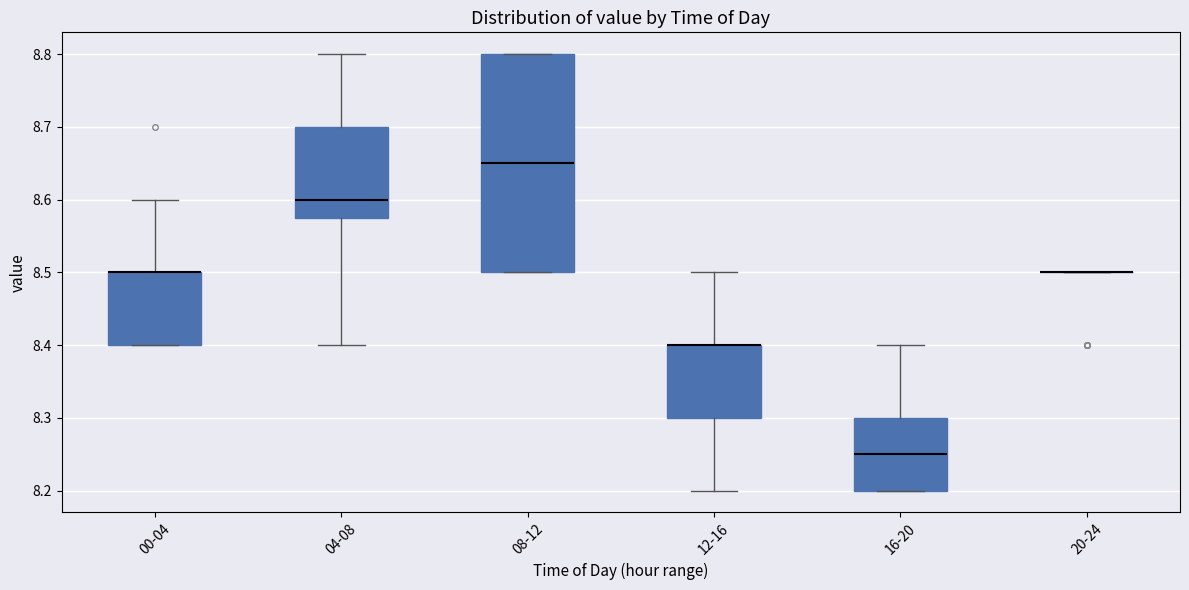

Reading left to right, transcribe this box plot: for each box, give where its median line is, the range the box spans, and where its two whiskers end, as read against the y-axis. The values are not printed on the chart, so give them approximately, as read against the axis.

00-04: median 8.50 (drawn on the box's upper edge), box 8.40 to 8.50, whiskers 8.40 to 8.60
04-08: median 8.60, box 8.58 to 8.70, whiskers 8.40 to 8.80
08-12: median 8.65, box 8.50 to 8.80, whiskers 8.50 to 8.80
12-16: median 8.40 (drawn on the box's upper edge), box 8.30 to 8.40, whiskers 8.20 to 8.50
16-20: median 8.25, box 8.20 to 8.30, whiskers 8.20 to 8.40
20-24: box collapsed to a line at 8.50, whiskers 8.50 to 8.50